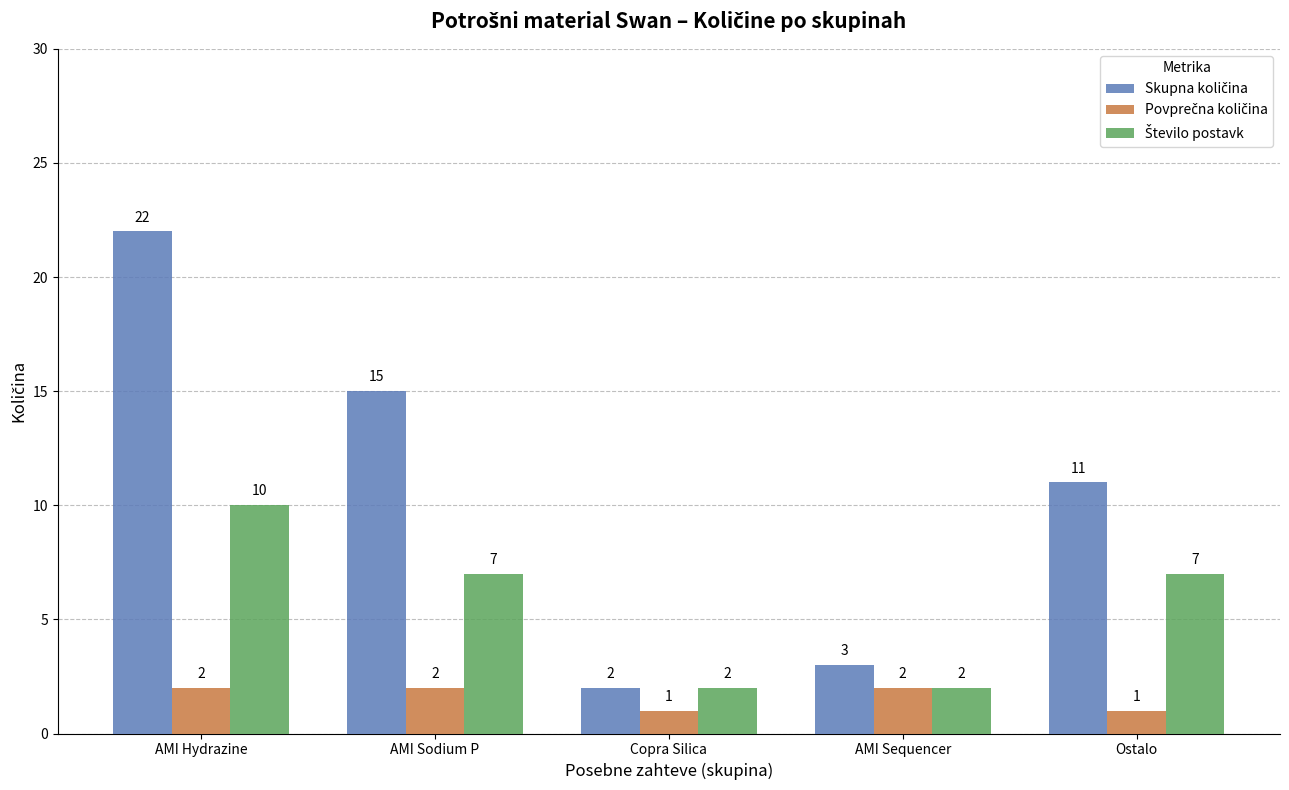

What is the total value across all series at AMI Sequencer?

7